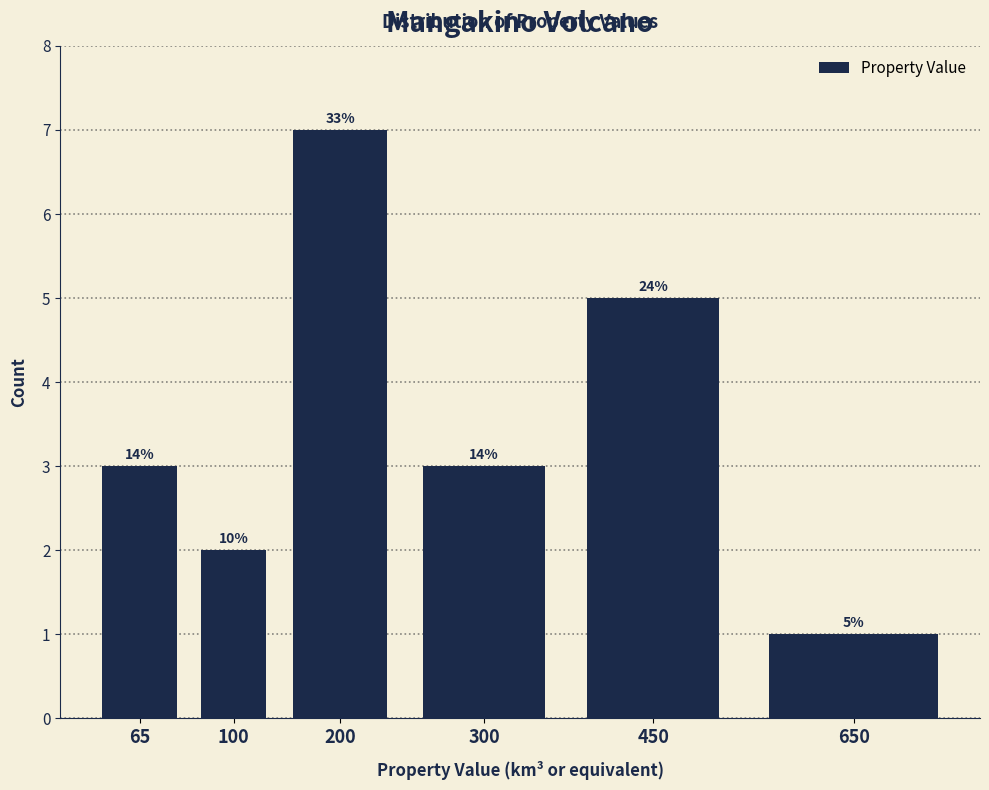

How many bars are there in total?

6